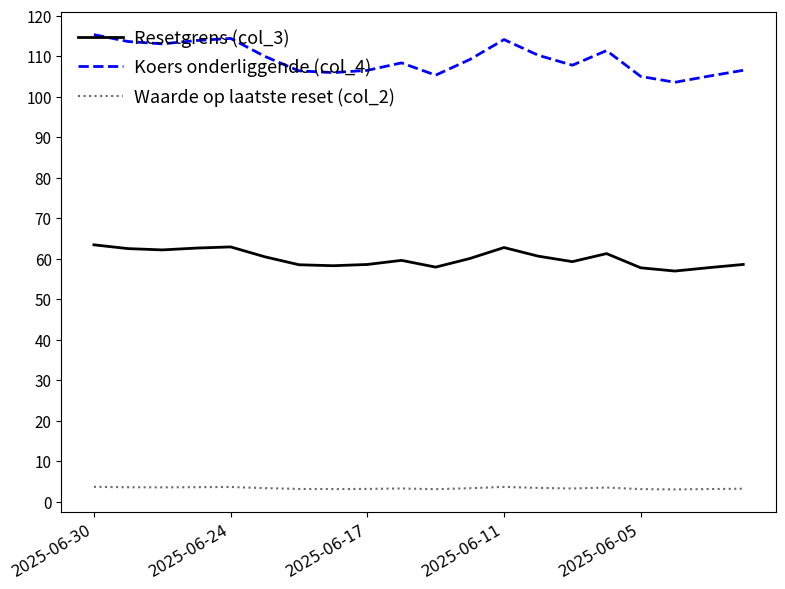

Rank the series by their average value, from highest to lowest.

Koers onderliggende (col_4), Resetgrens (col_3), Waarde op laatste reset (col_2)